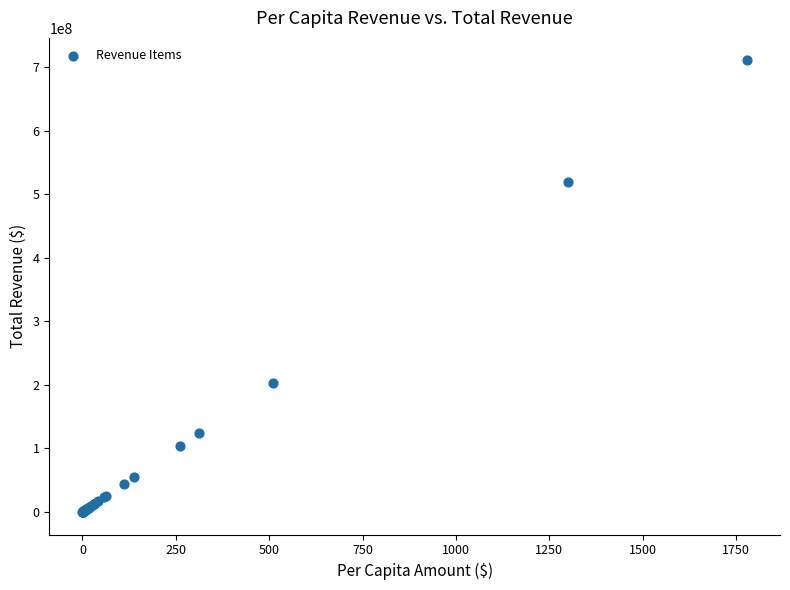

What Y value in the scatter plot is closest to 355315769?

203463297